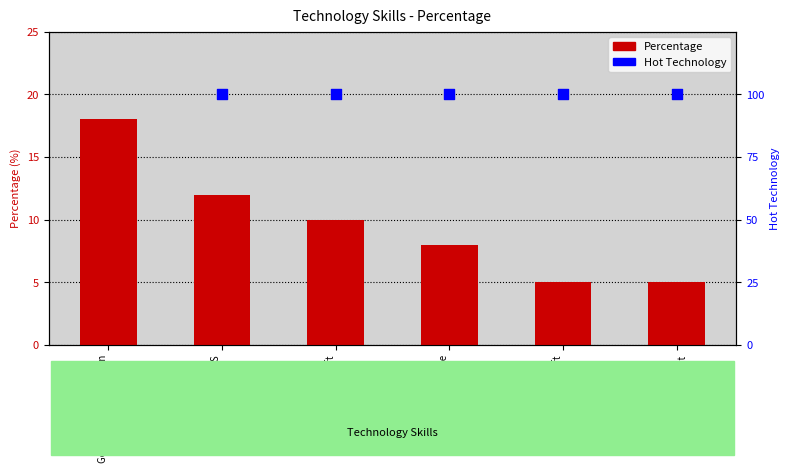

Which series has the largest Y range (max minus min)?

Percentage